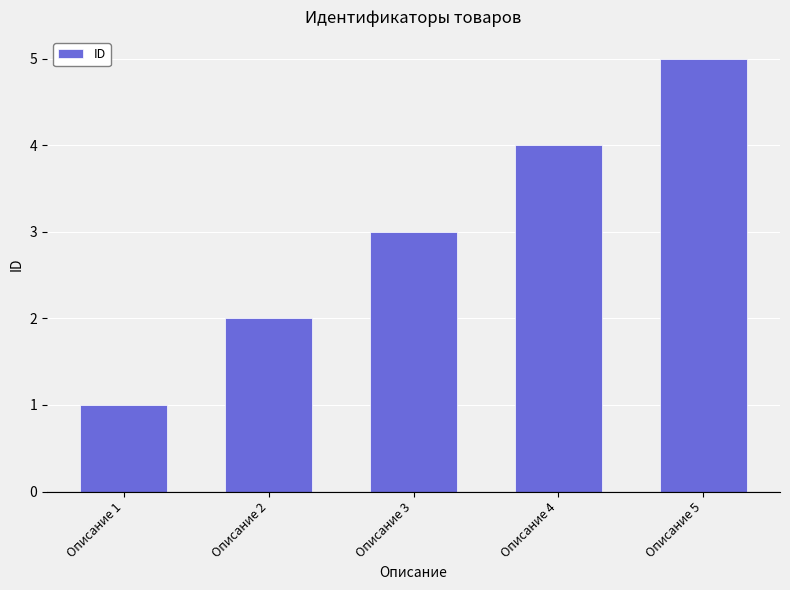

At which label is the value closest to 3?

Описание 3